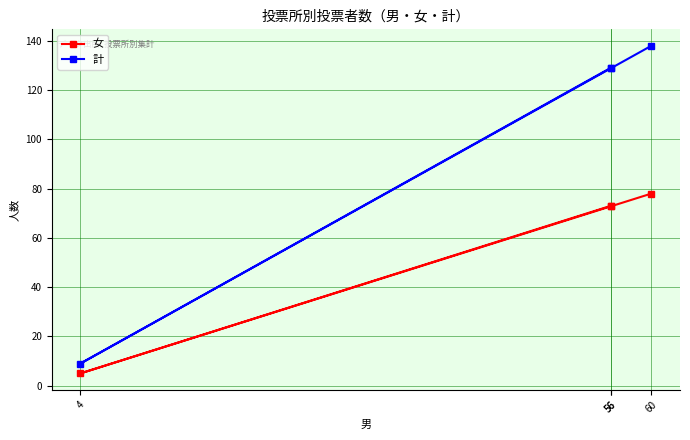

What is the maximum value shown in the chart?

138